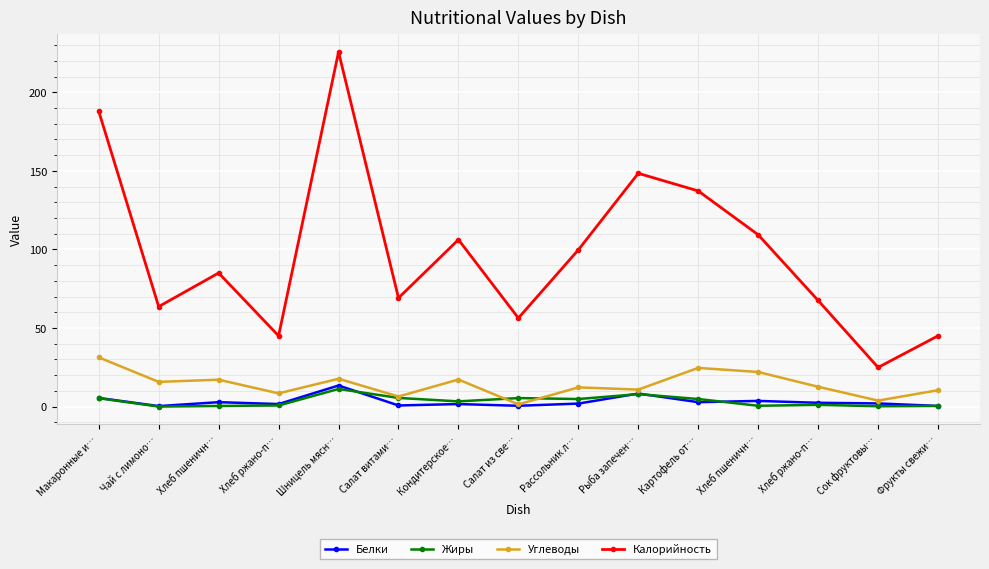

What are all the series names shown in the legend?

Белки, Жиры, Углеводы, Калорийность